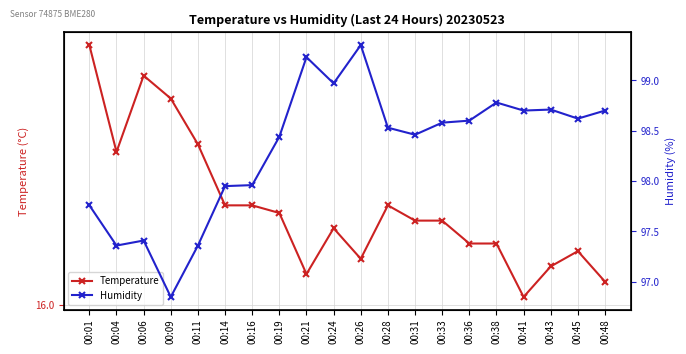

At which label does Humidity reach its minimum?

00:09